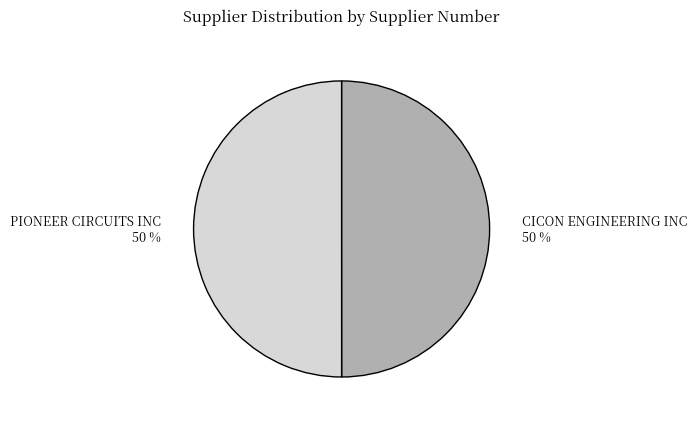

Count the number of slices in the pie.

2